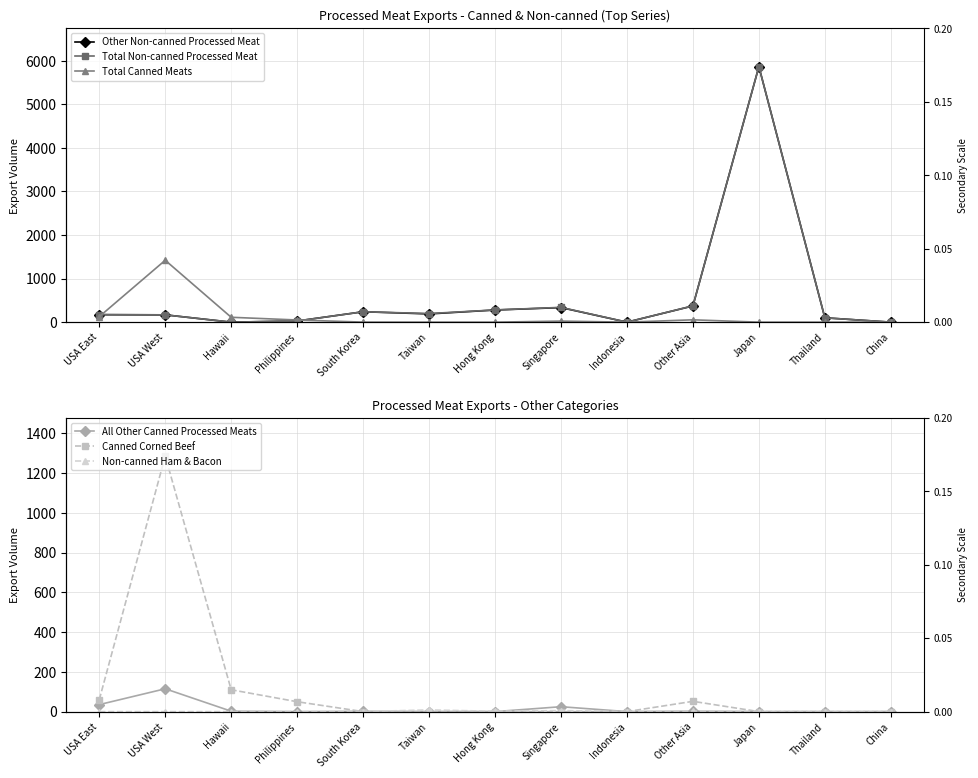

Is the value of Total Canned Meats at USA West greater than the value of Total Non-canned Processed Meat at China?

Yes